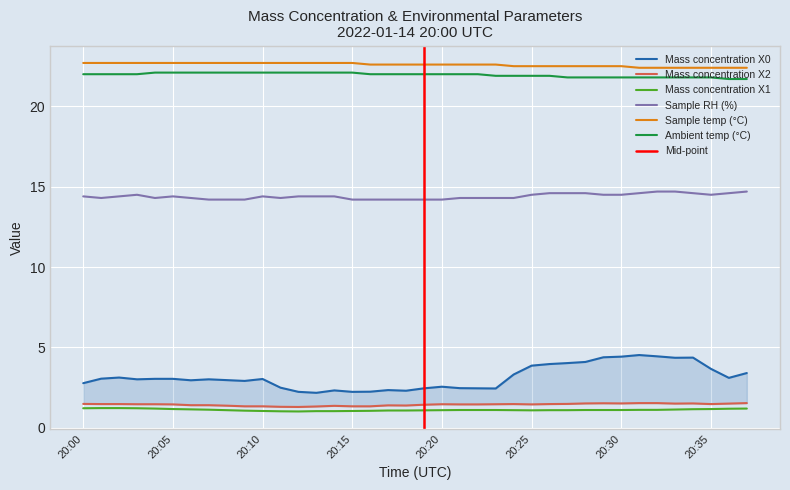

How many distinct data groups are displayed?

6